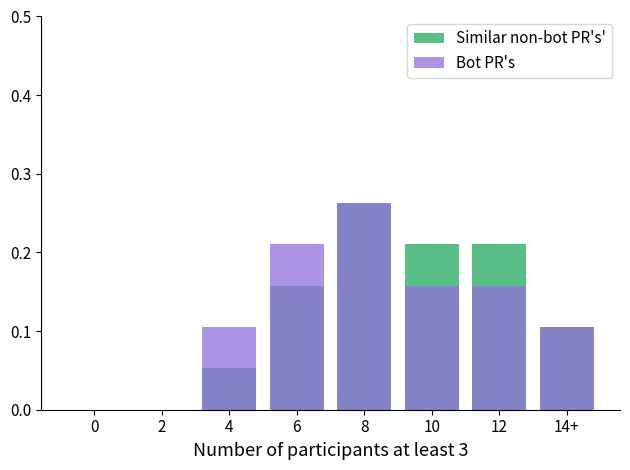

What is the label of the 6th bar from the left?

10